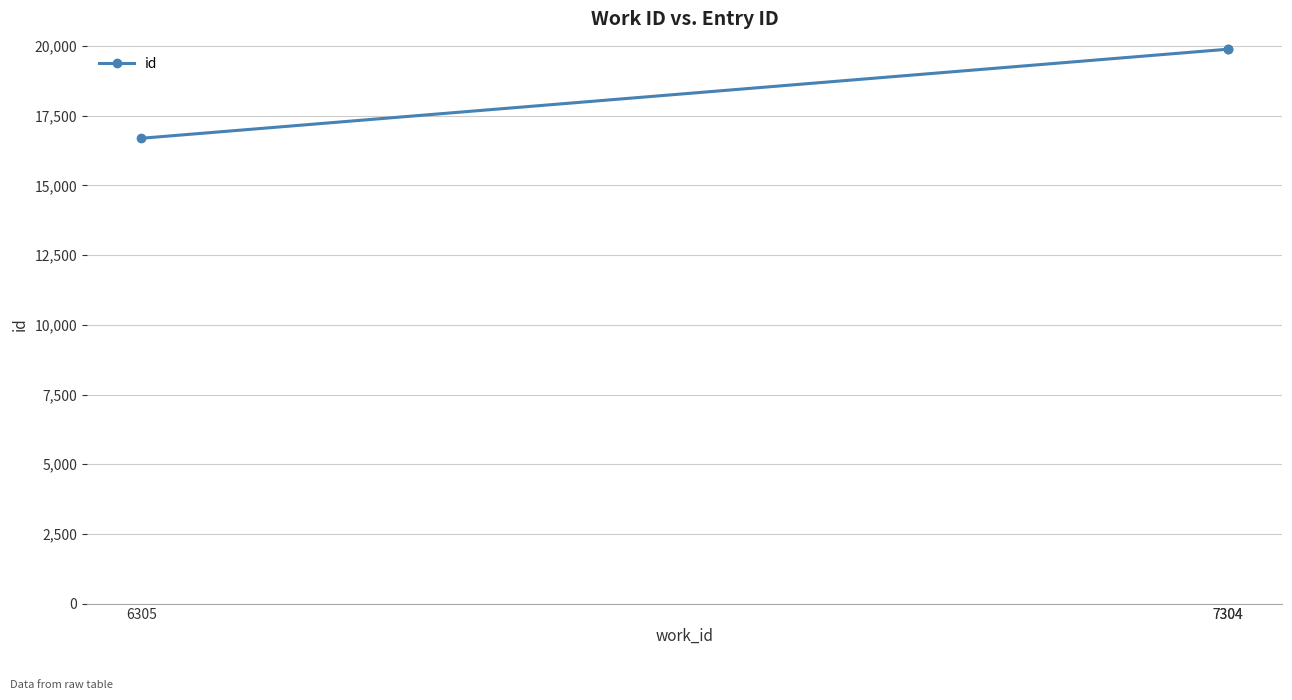

What is the average value?

18828